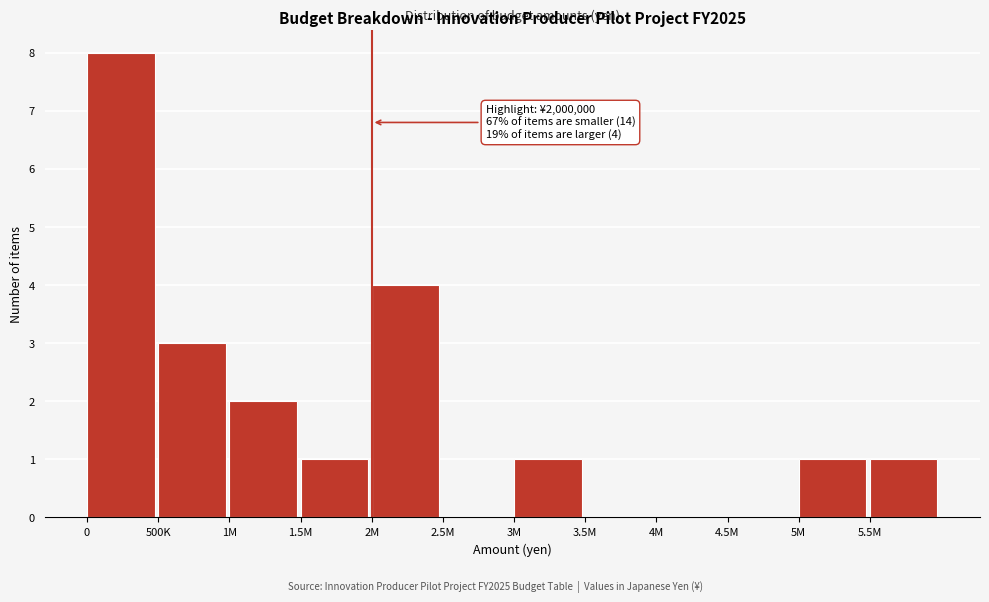

Reading left to right, extract all data points from this chart.

0=8	500K=3	1M=2	1.5M=1	2M=4	2.5M=0	3M=1	3.5M=0	4M=0	4.5M=0	5M=1	5.5M=1